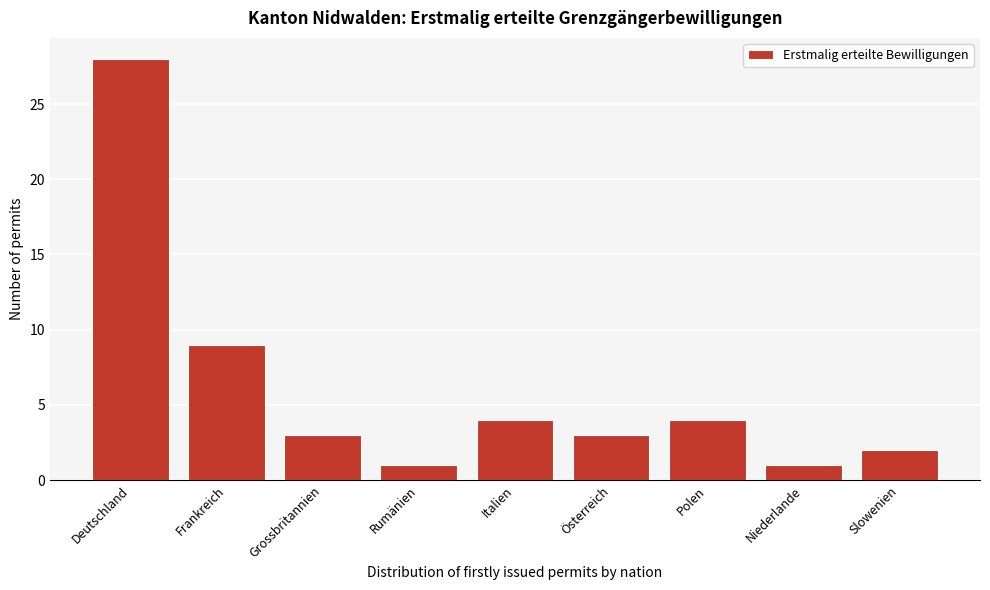

Reading left to right, transcribe all the data shown in this chart.

28	9	3	1	4	3	4	1	2